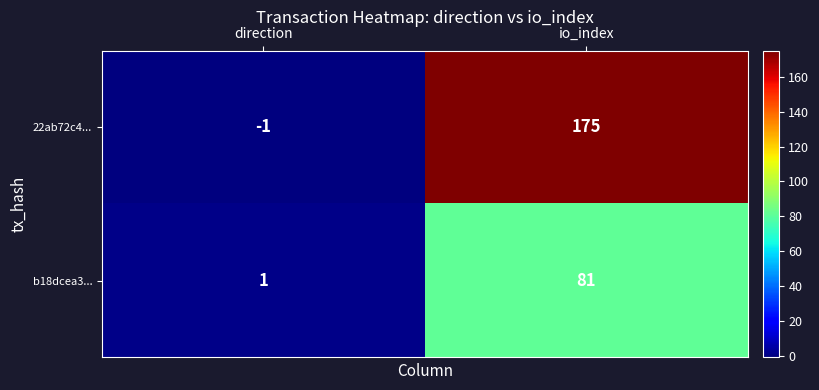

At which label is 22ab72c4... closest to 87?

direction